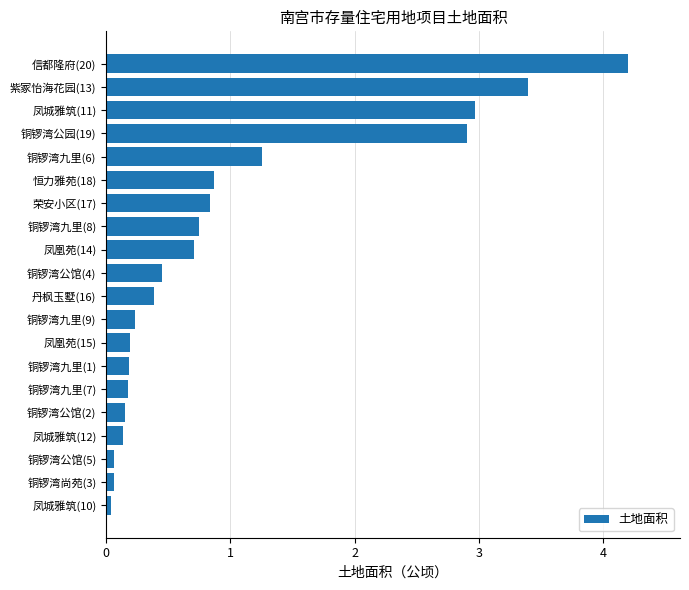

What is the maximum value shown in the chart?

4.2